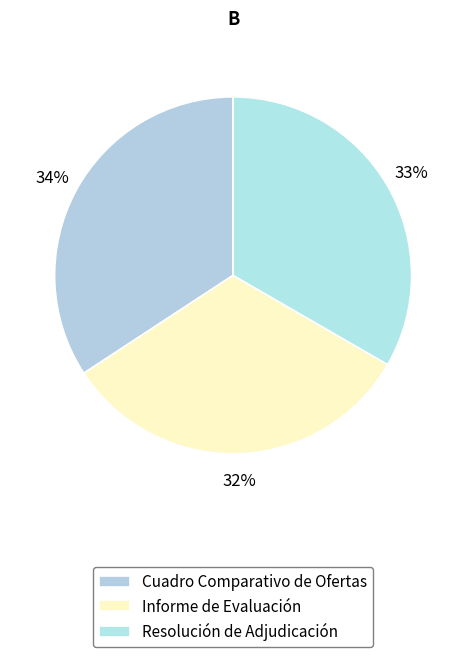

To the nearest percent, what is the difference between the Informe de Evaluación and Cuadro Comparativo de Ofertas slice percentages?

2%